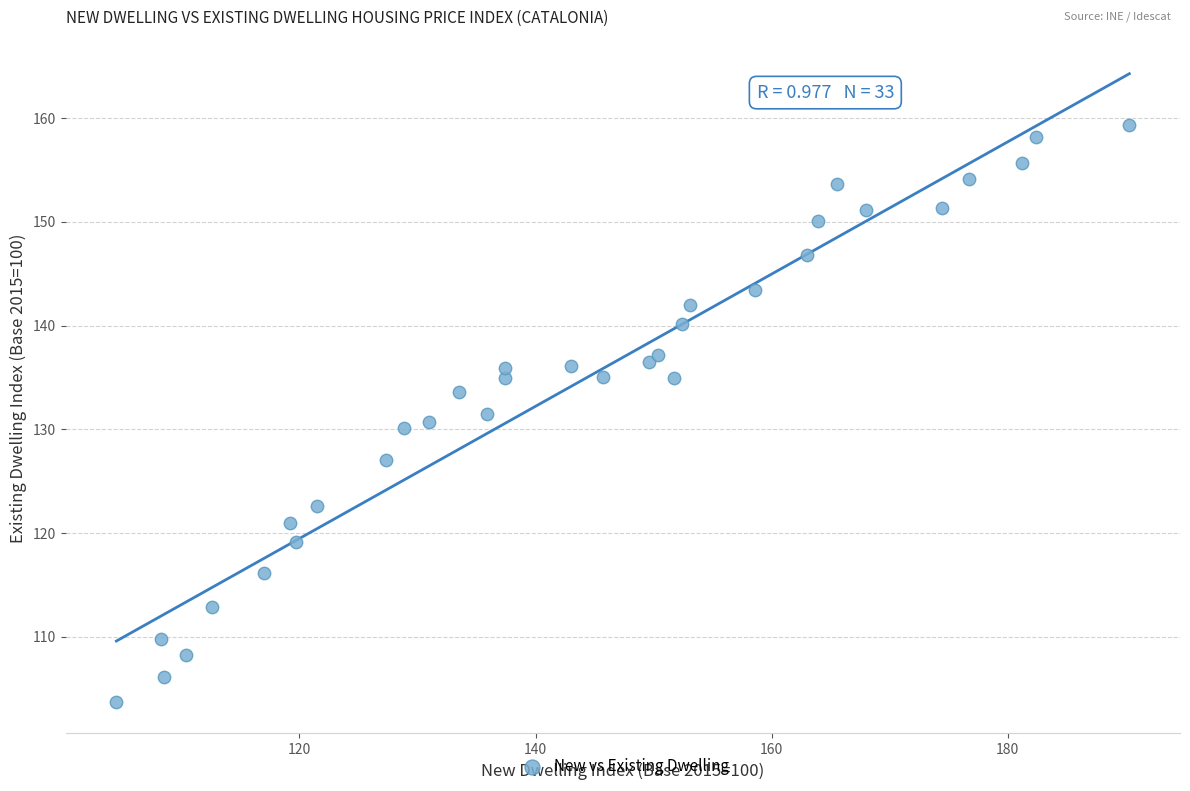

What is the range of Y values (max minus min)?

55.6